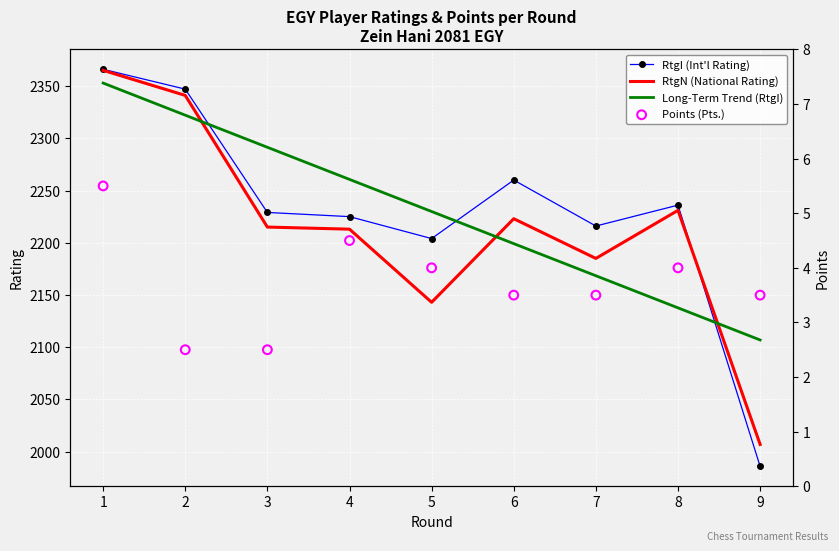

At which category is the sum across all series the highest?

1